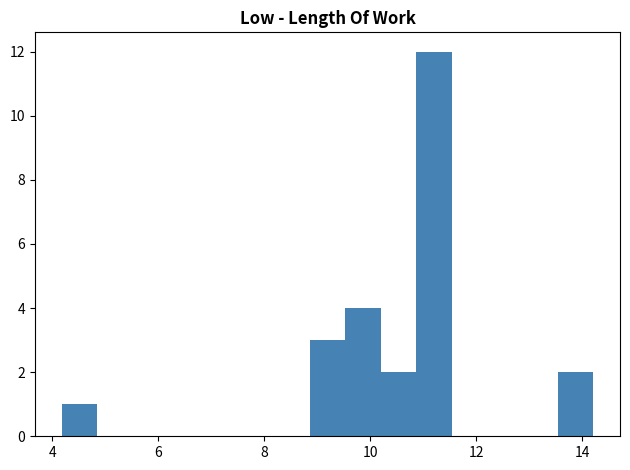

Read against the x-axis, roughly where is the centre of the tallest bar?

11.2